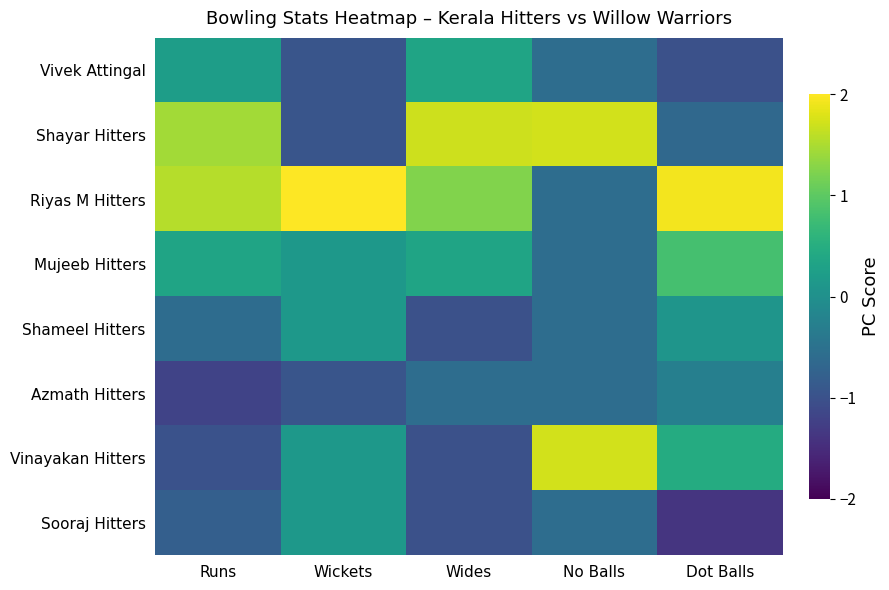

Between Runs and Wides, which is larger?

Wides